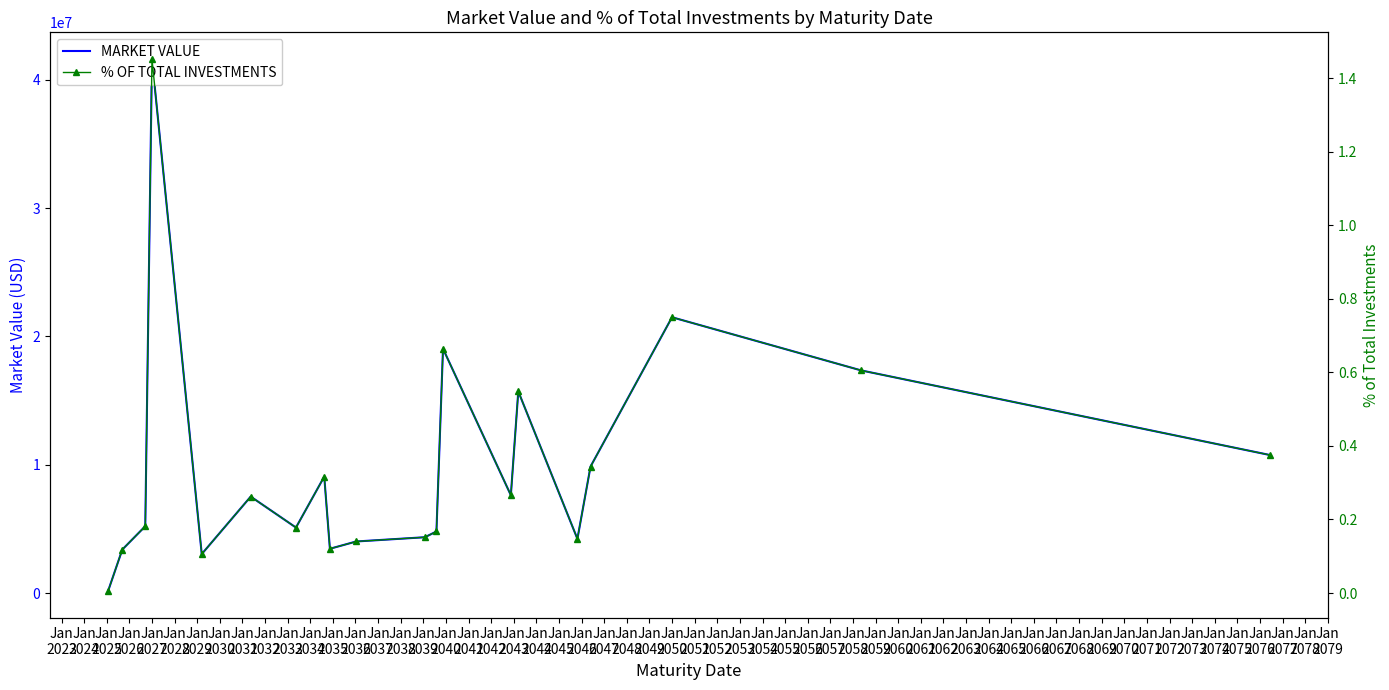

In % OF TOTAL INVESTMENTS, how many points are higher than both neighbors (excluding endpoints)?

6